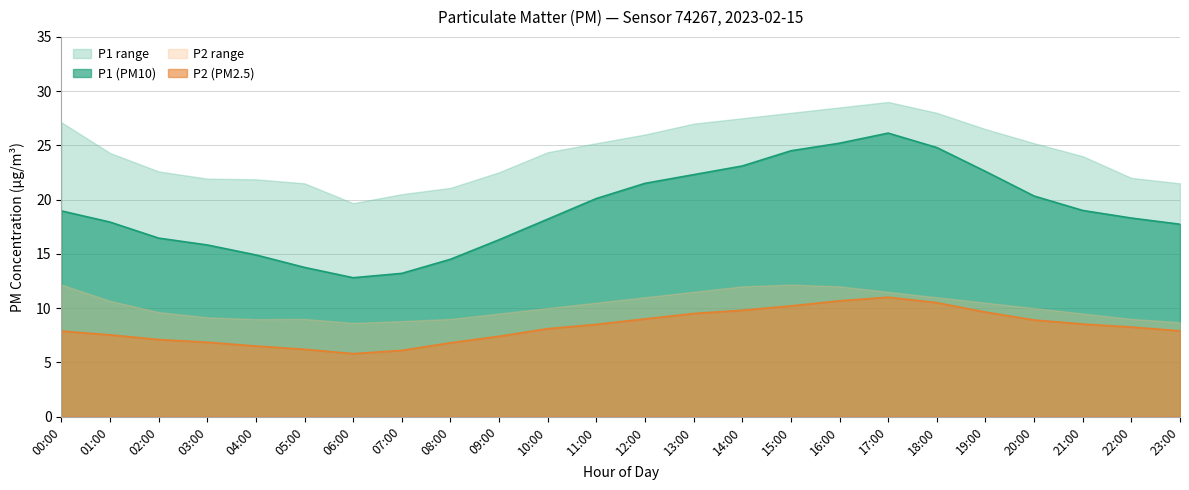

What is the label of the 5th point from the left?

04:00